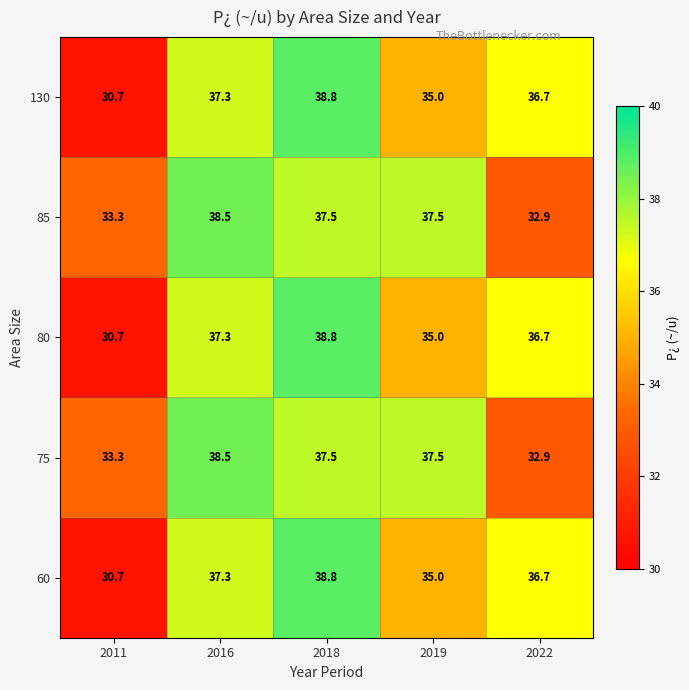

Where is 85 nearest to the value 35?

2011